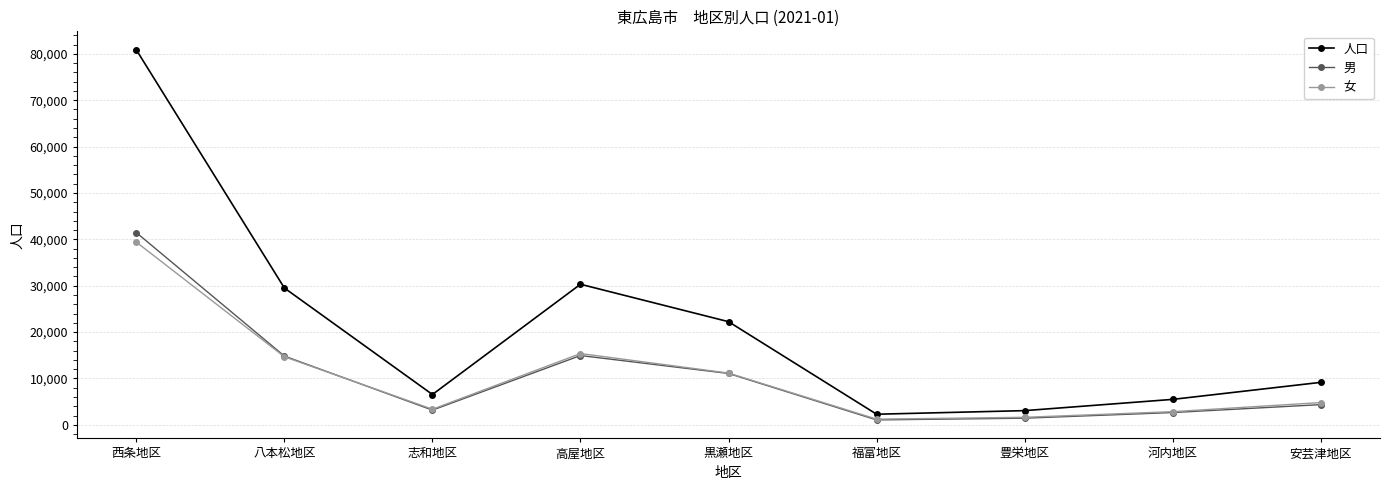

At which category does the chart reach its peak across all series?

西条地区